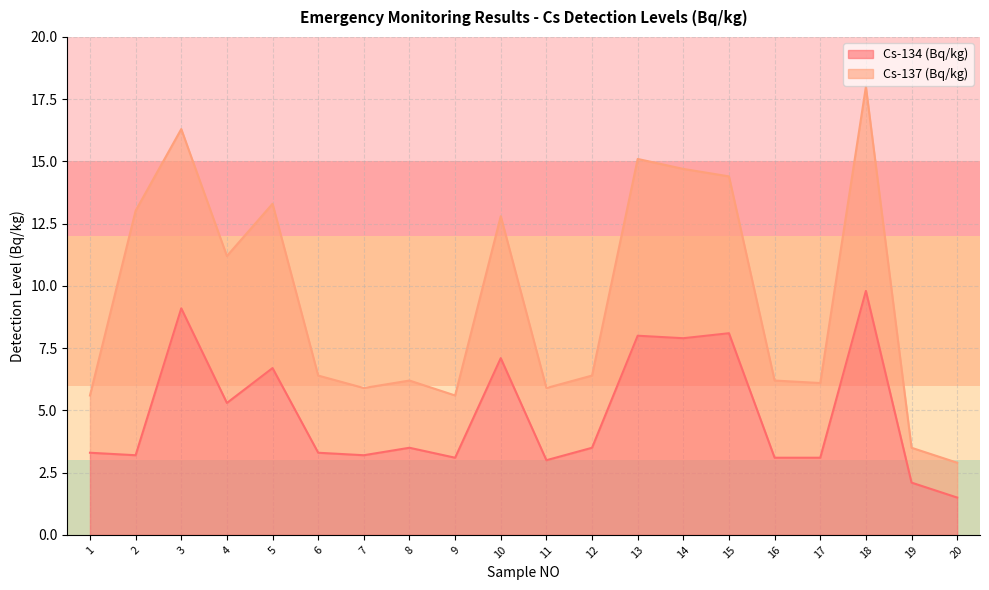

What is the value of the 6th point from the left?

3.3